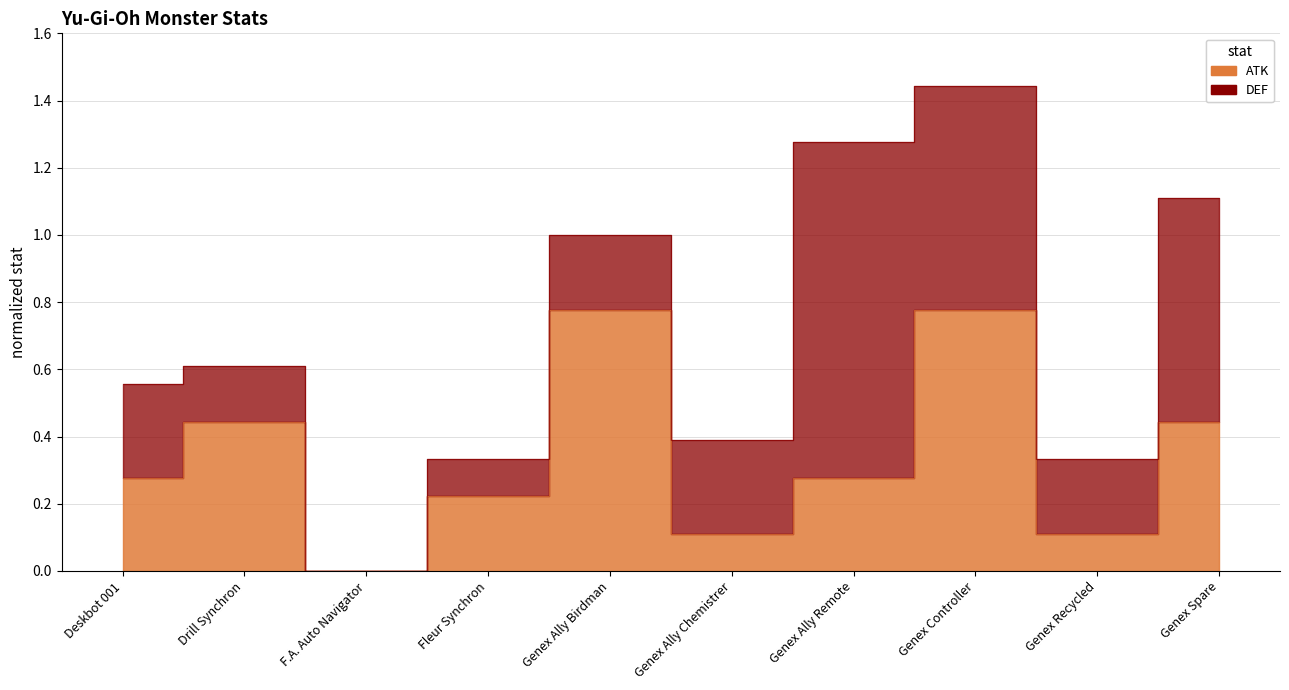

What position from the left is Deskbot 001?

1